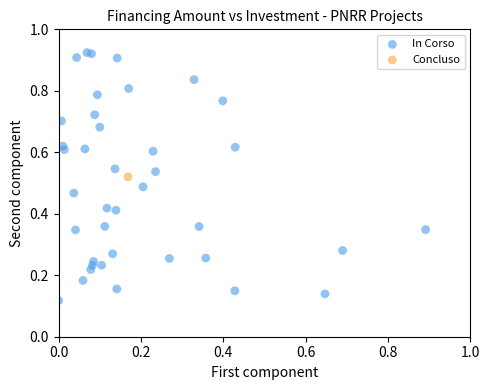

What are all the series names shown in the legend?

In Corso, Concluso